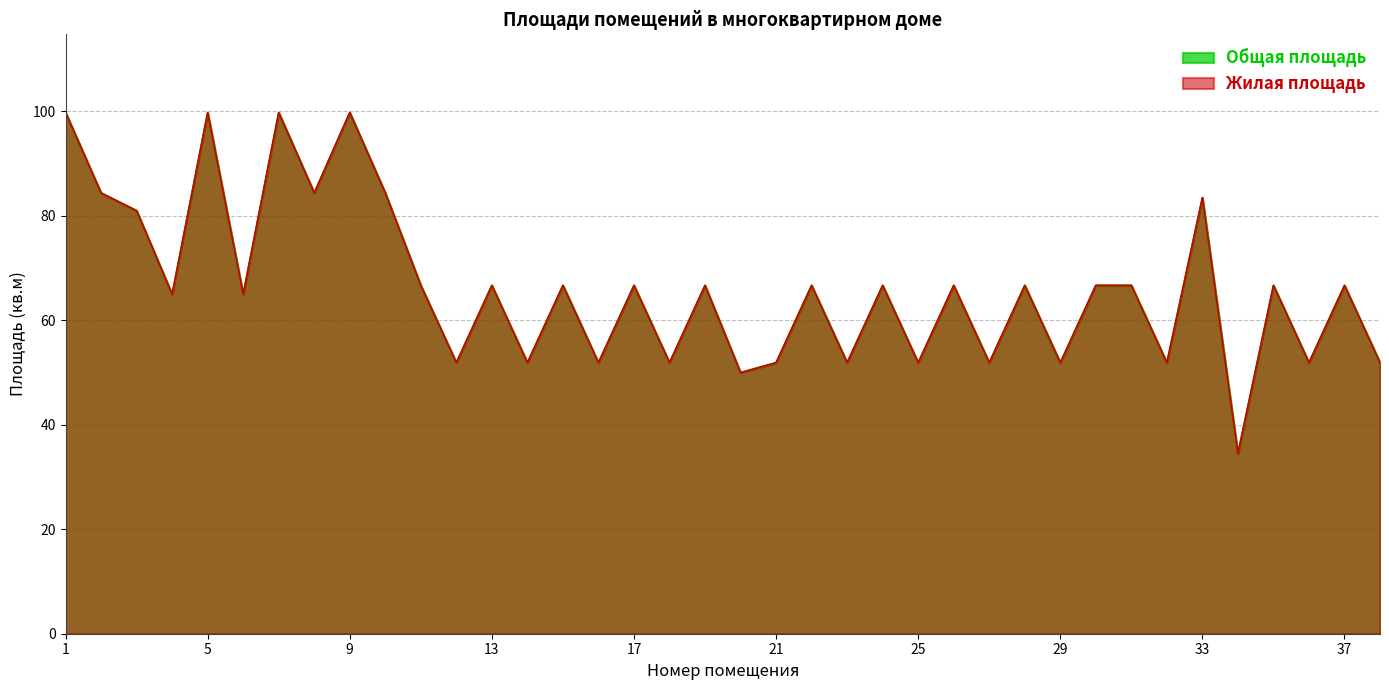

Does the chart have visible grid lines?

Yes